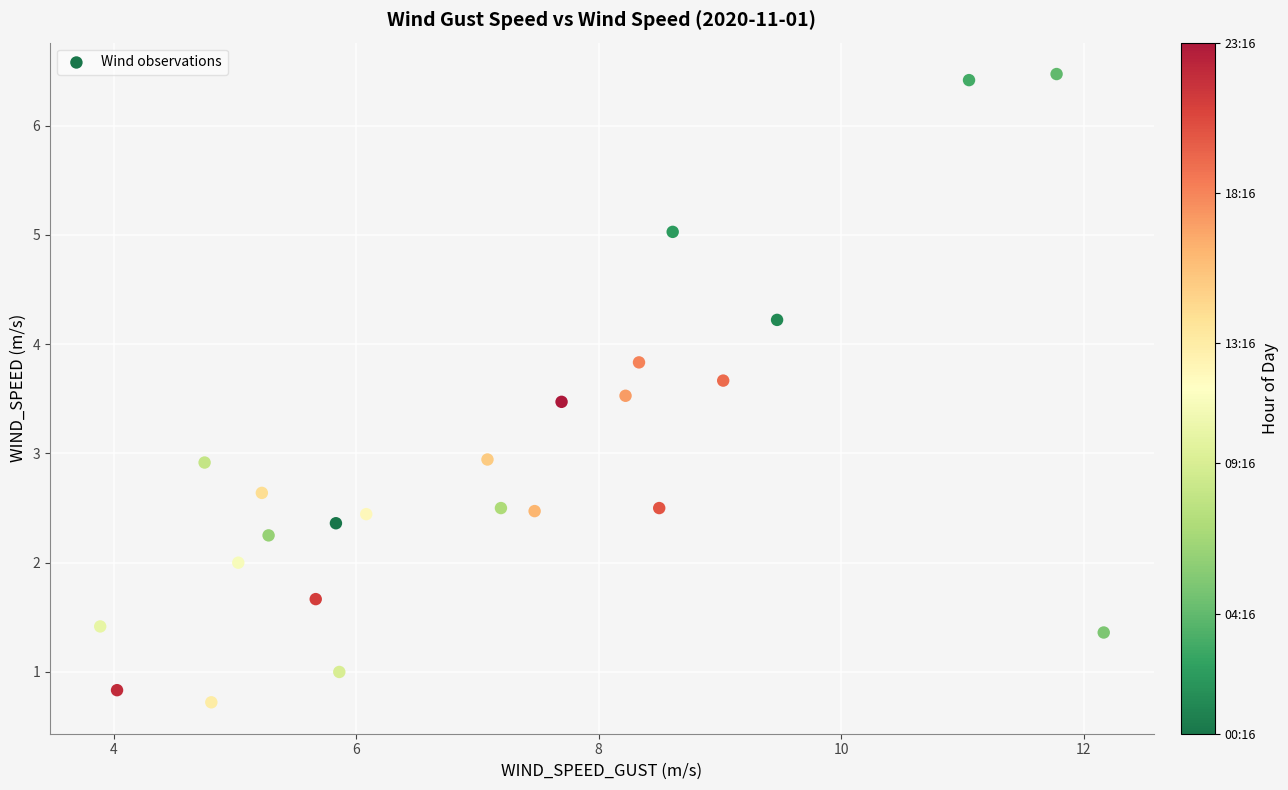

What is the range of X values (max minus min)?

8.3